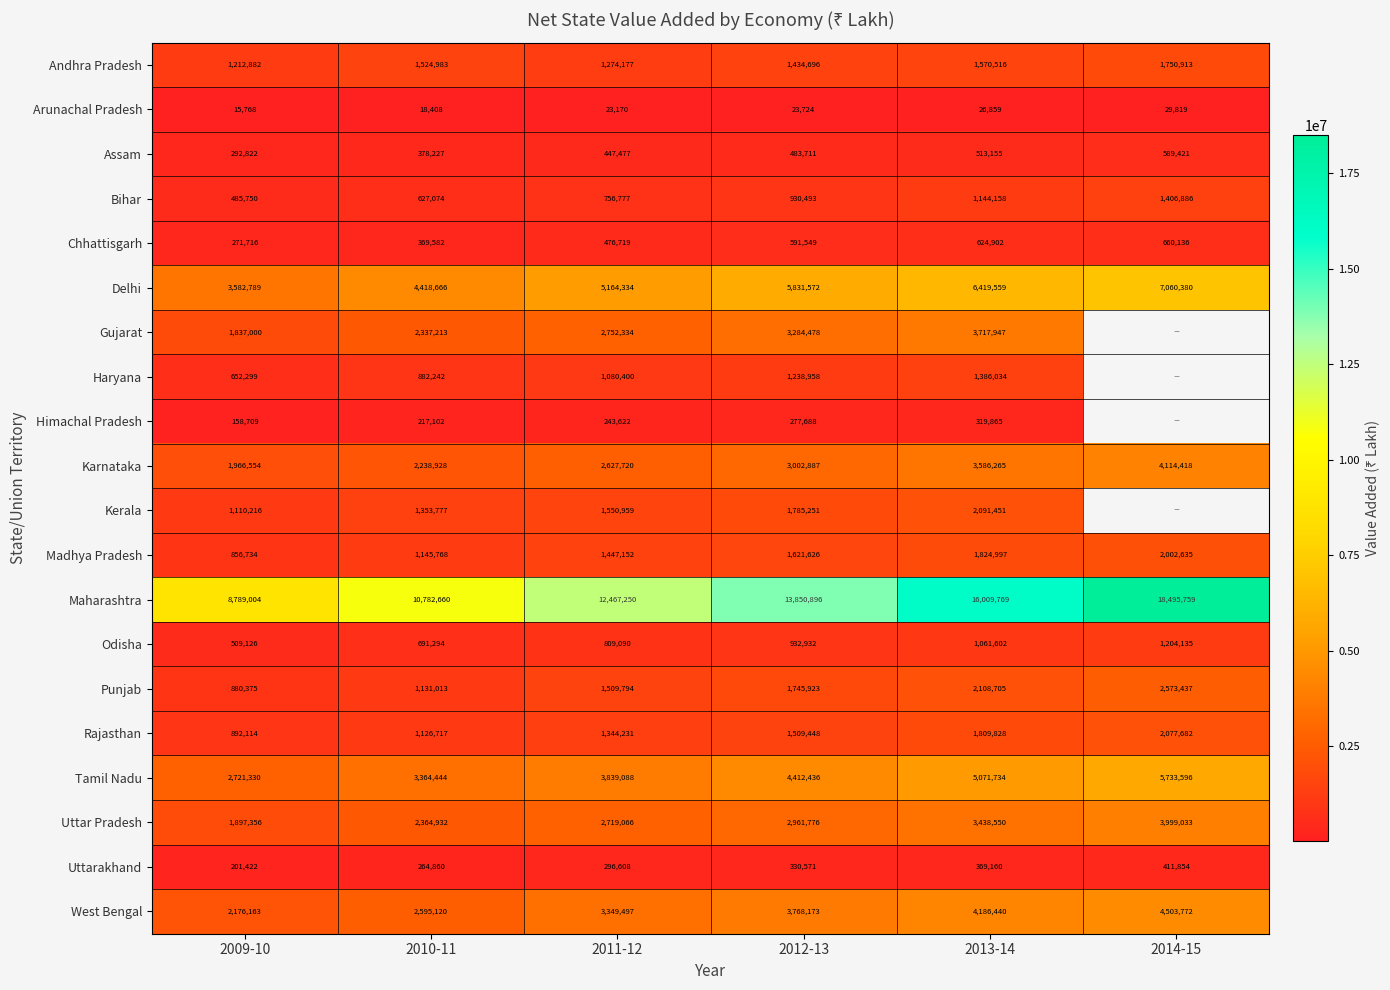

Is the value of Uttarakhand at 2009-10 greater than the value of Bihar at 2013-14?

No